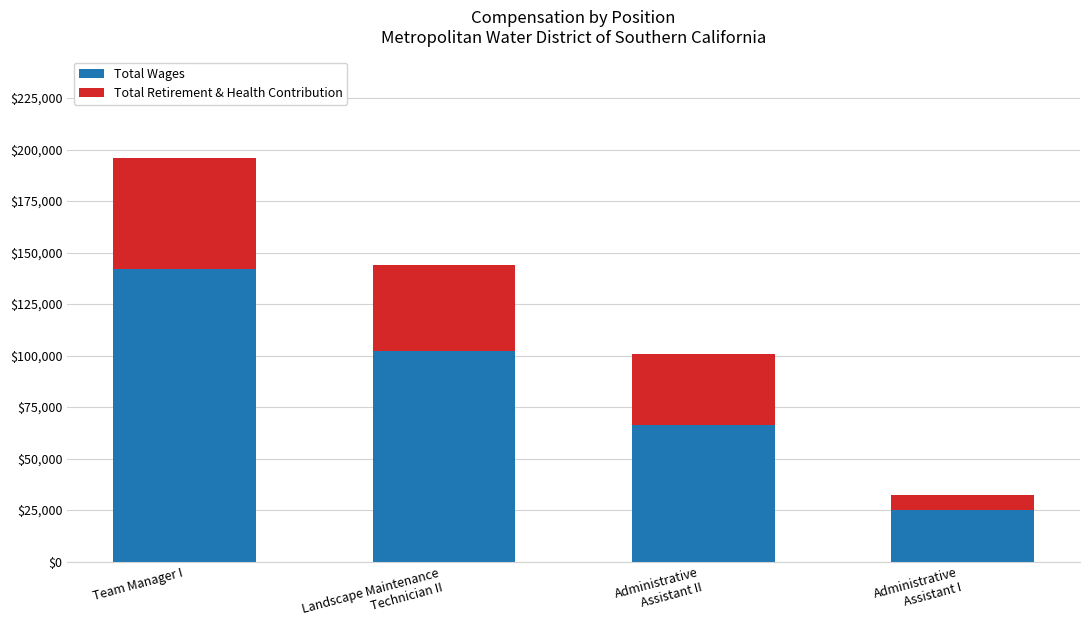

At which category is the sum across all series the highest?

Team Manager I